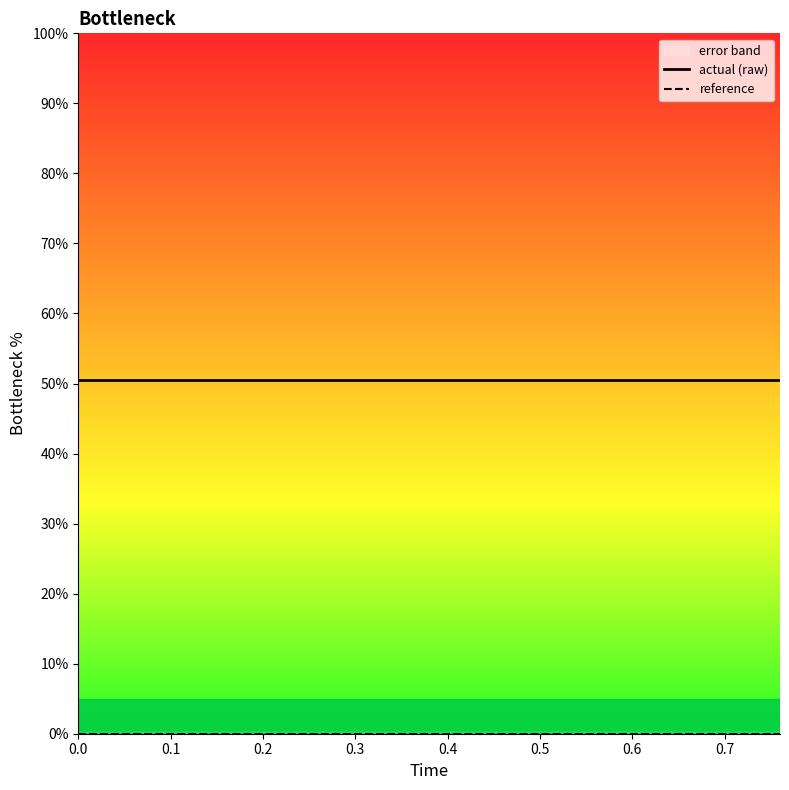

Count the number of data series in this chart.

2